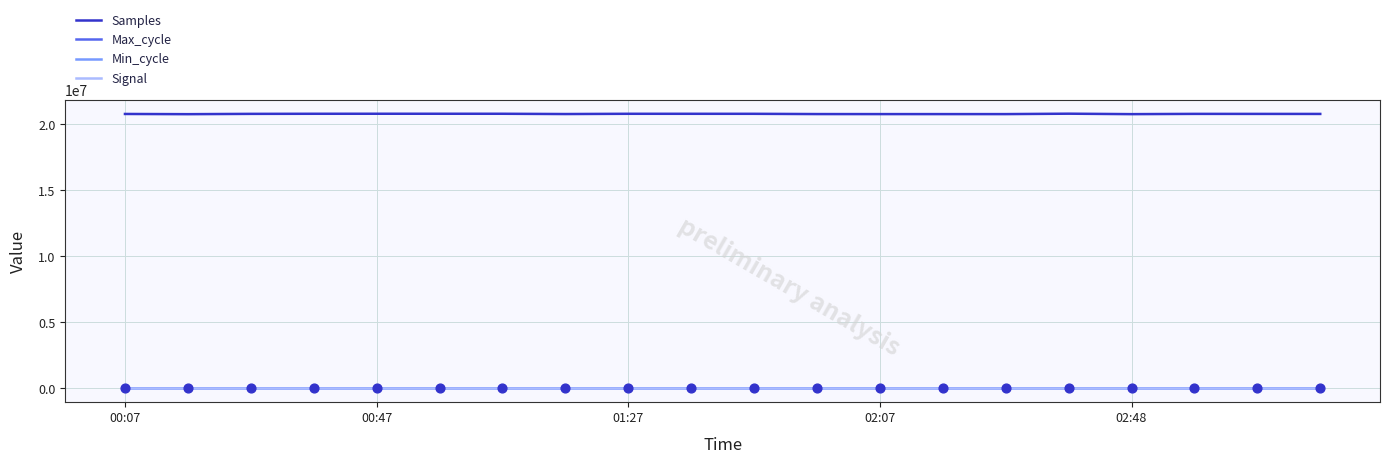

What are all the series names shown in the legend?

Samples, Max_cycle, Min_cycle, Signal